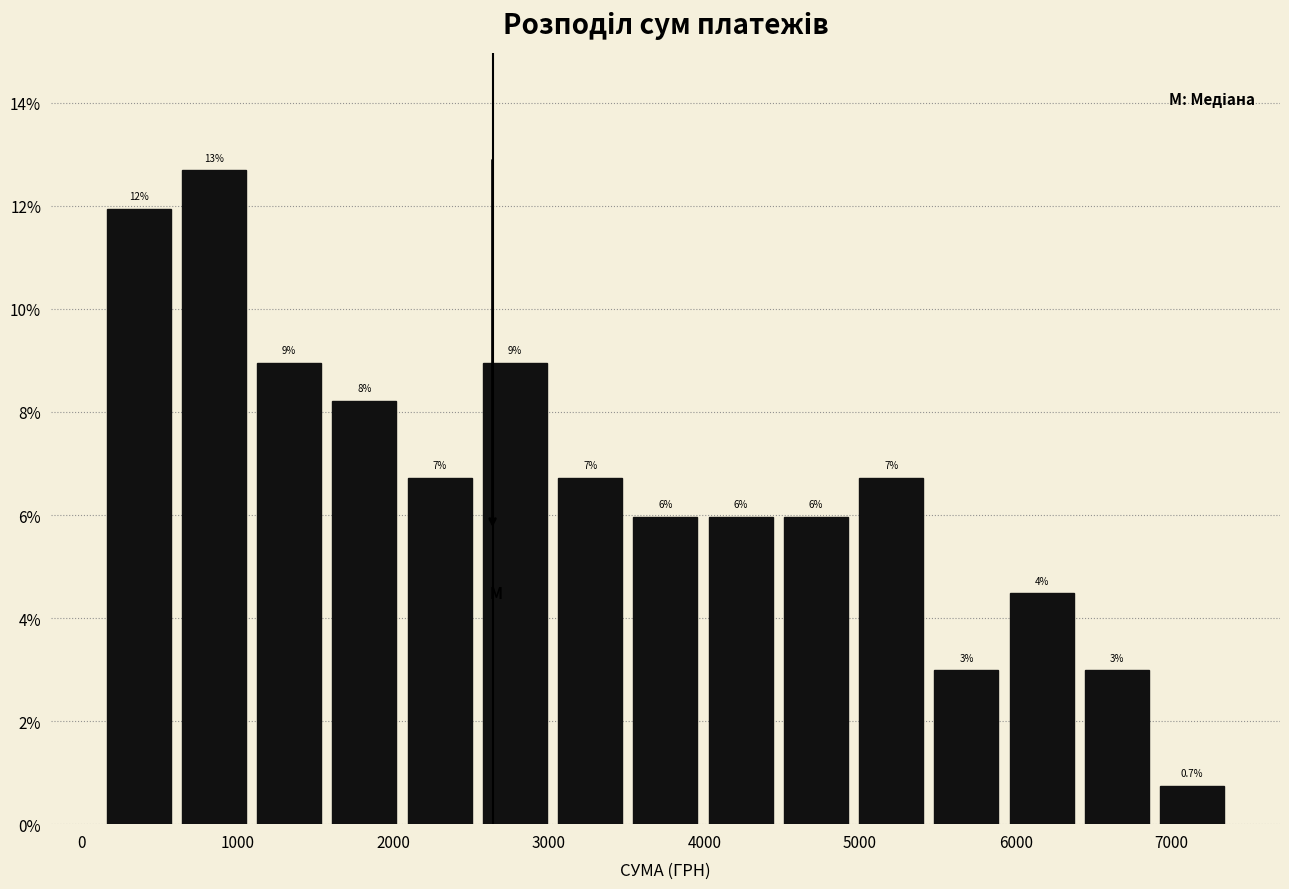

Which range on the x-axis has the tallest bar?

600 to 1100